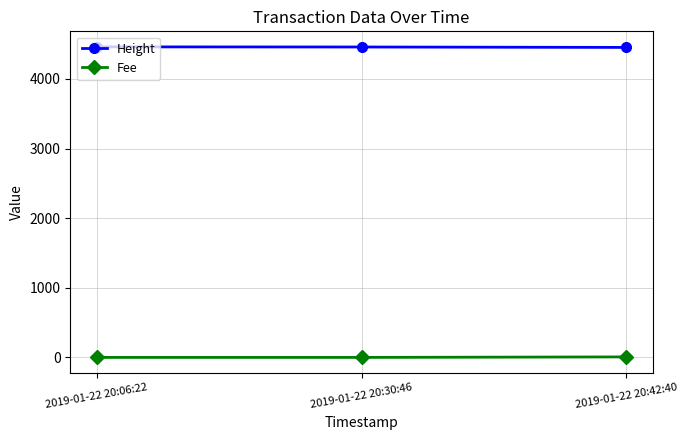

Does the chart have visible grid lines?

Yes